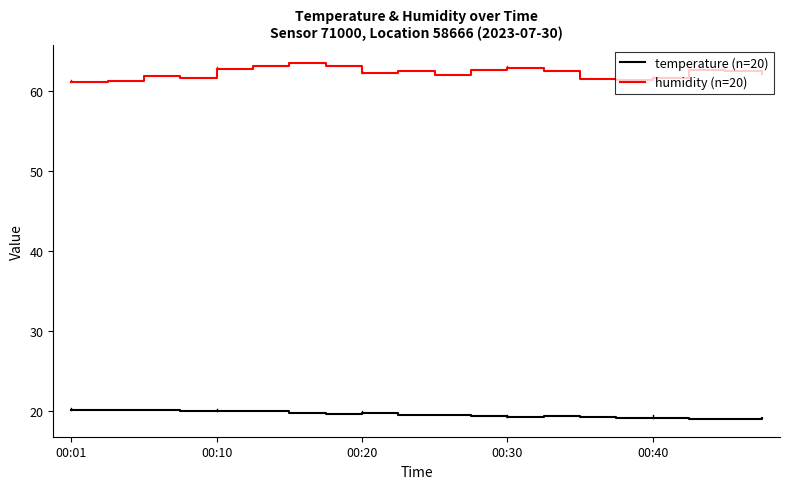

What is the minimum value shown in the chart?

19.0